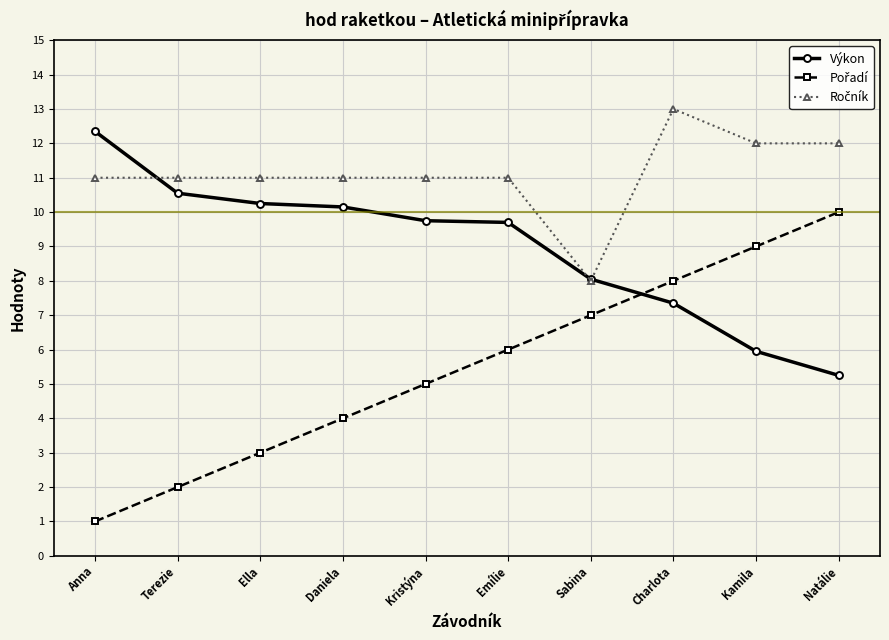

At which category is the sum across all series the highest?

Charlota